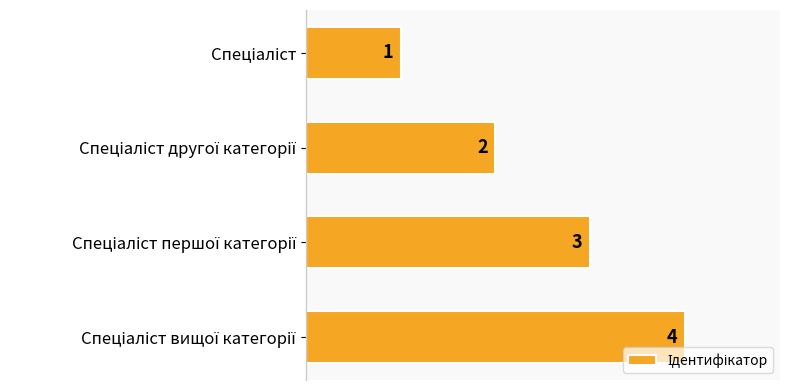

What is the value of the 2nd bar from the top?

2